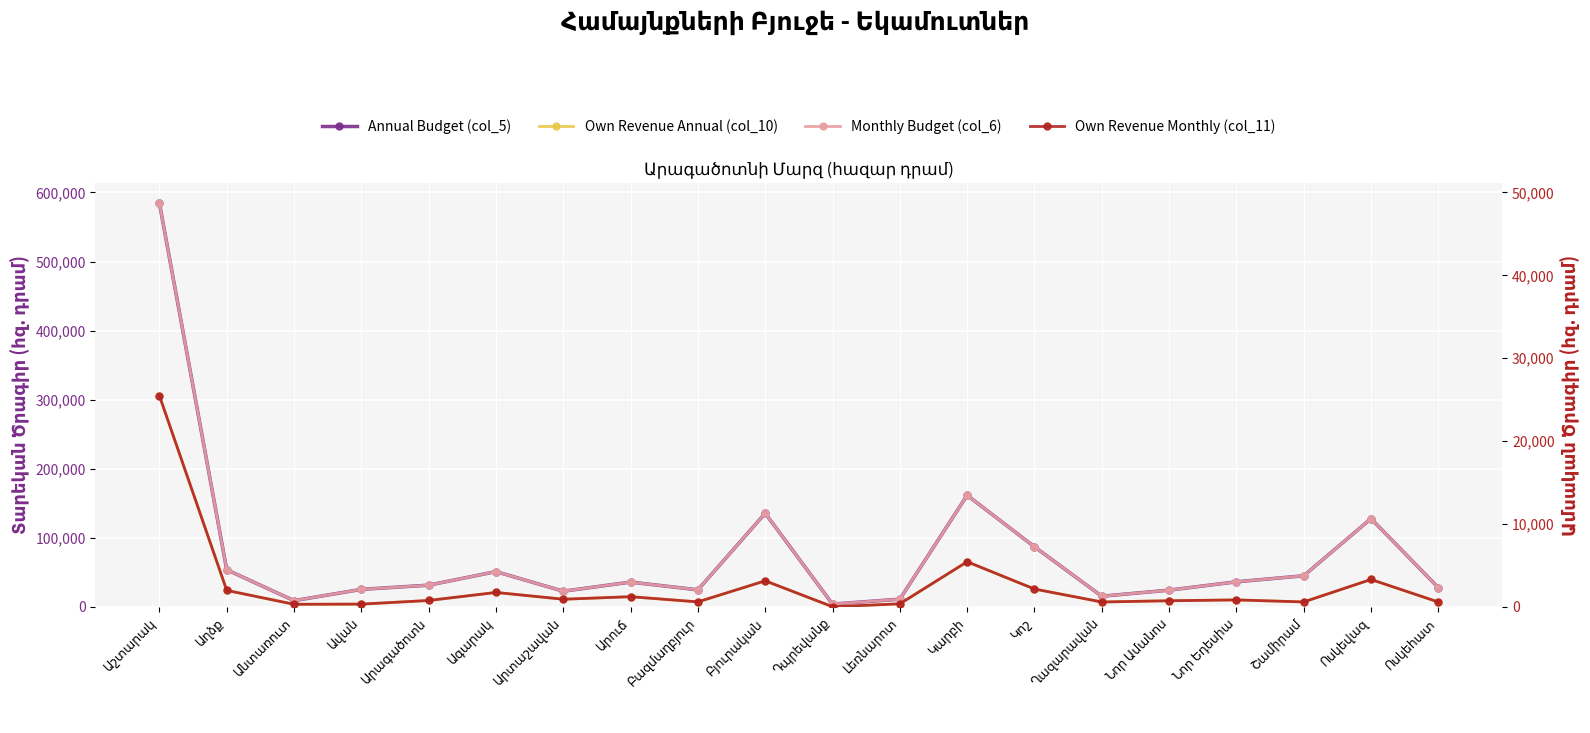

Is this an area chart (filled region under the line)?

No